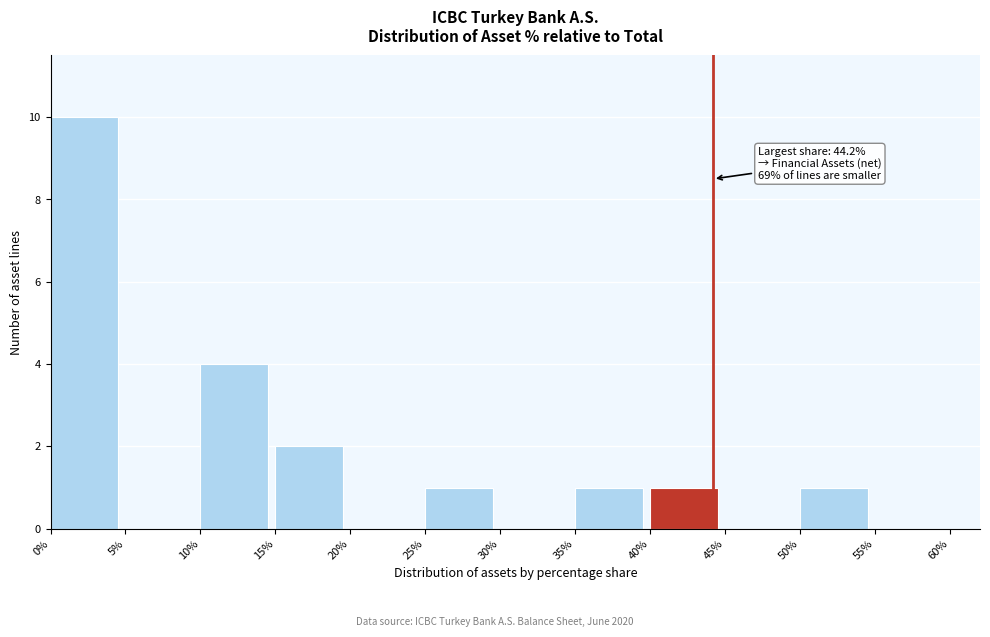

Over which range of the x-axis is the bar tallest?

0% to 5%